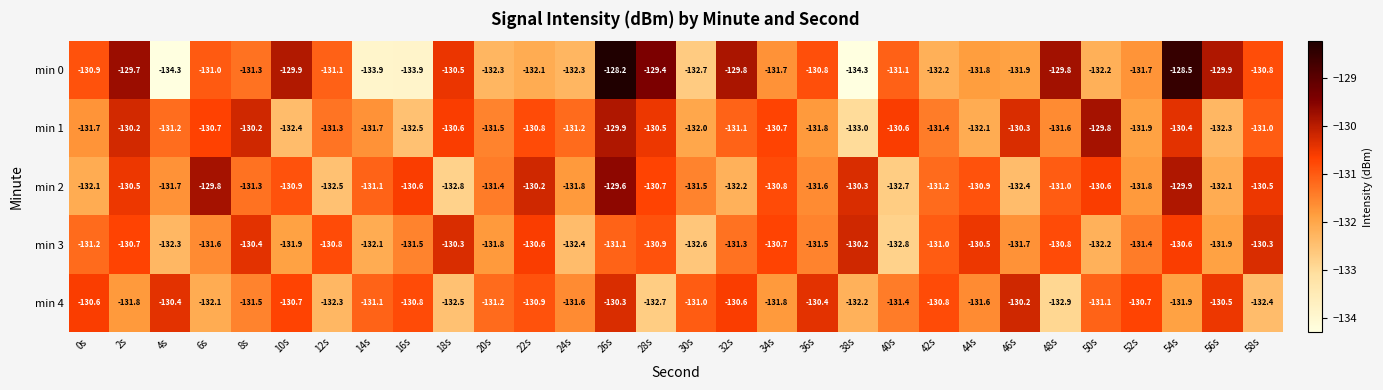

Which series changed the most between 36s and 54s?

min 0